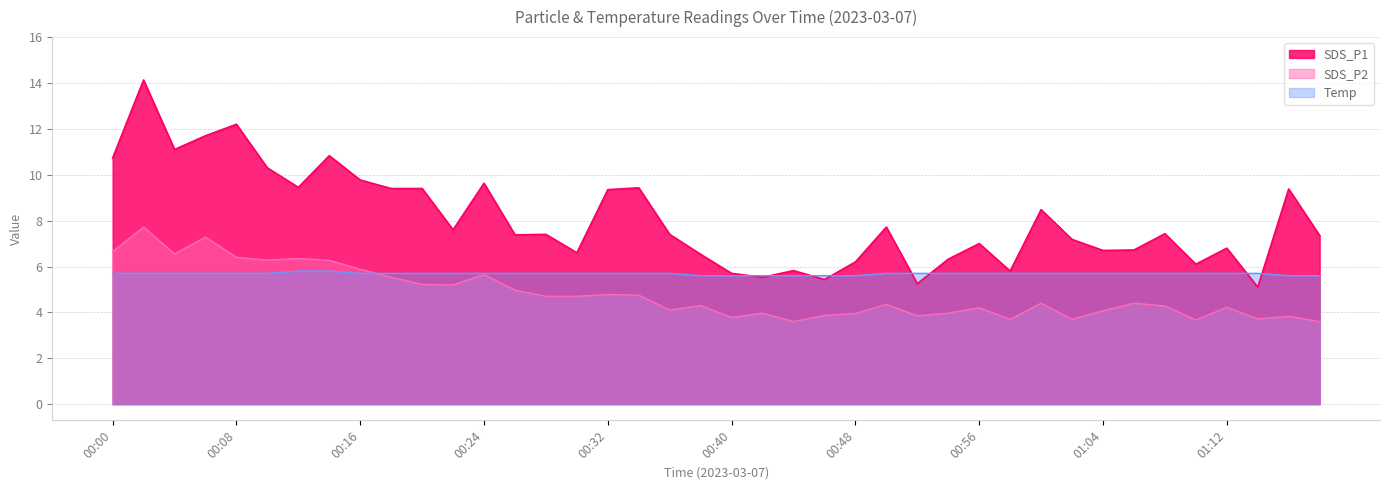

Which category has the highest value in the SDS_P2 series?

00:02